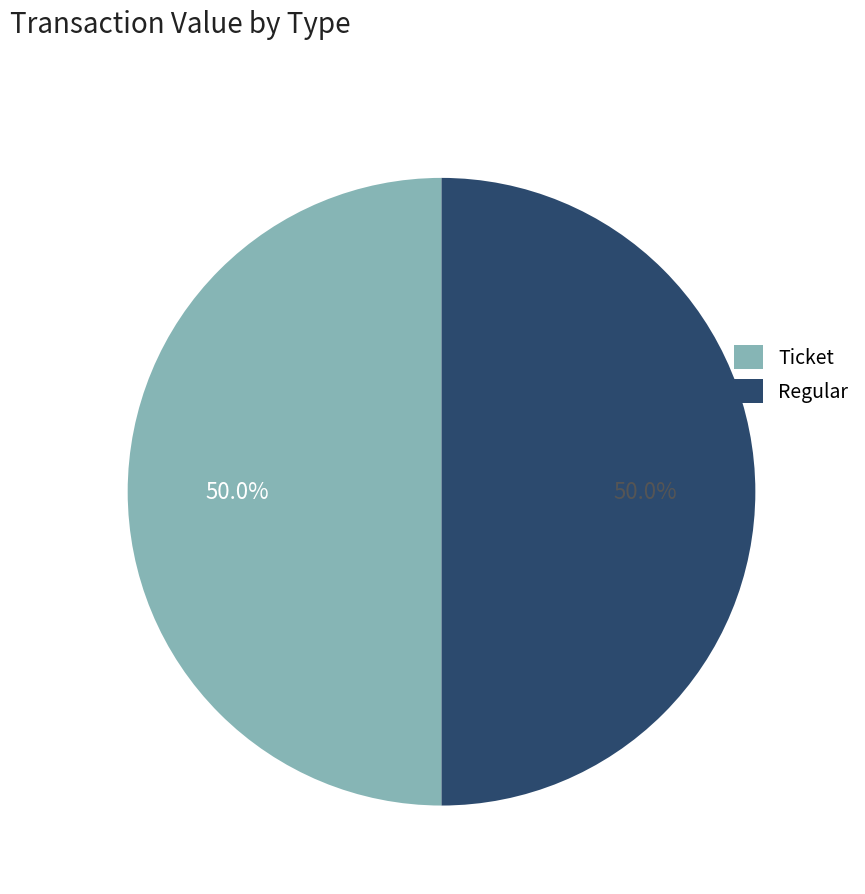

How many segments does this pie chart have?

2